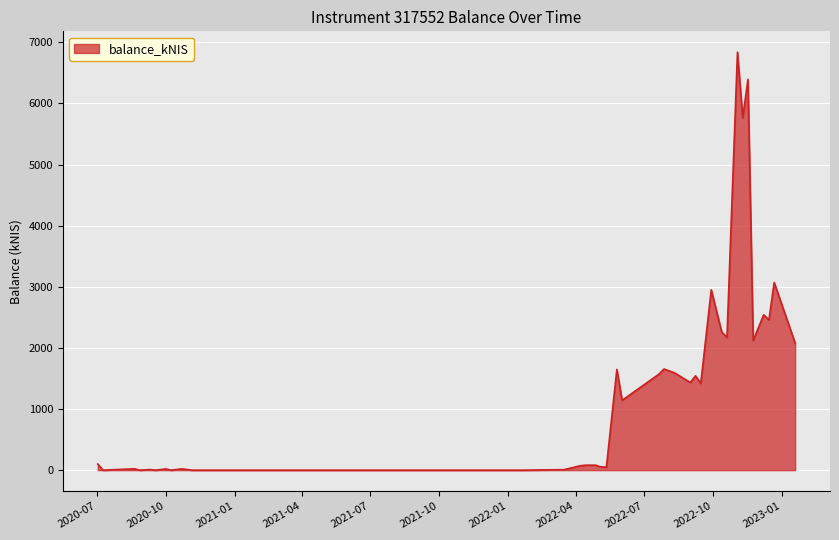

What is the difference between the maximum and minimum values?

6836.9